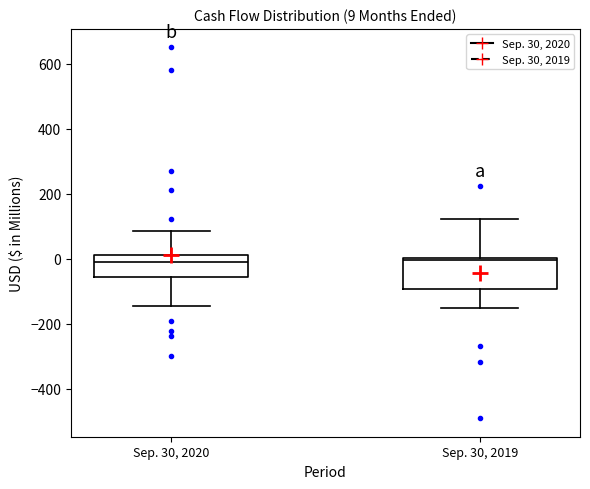

Which box is the tallest, from its lower edge to its upper edge?

Sep. 30, 2019